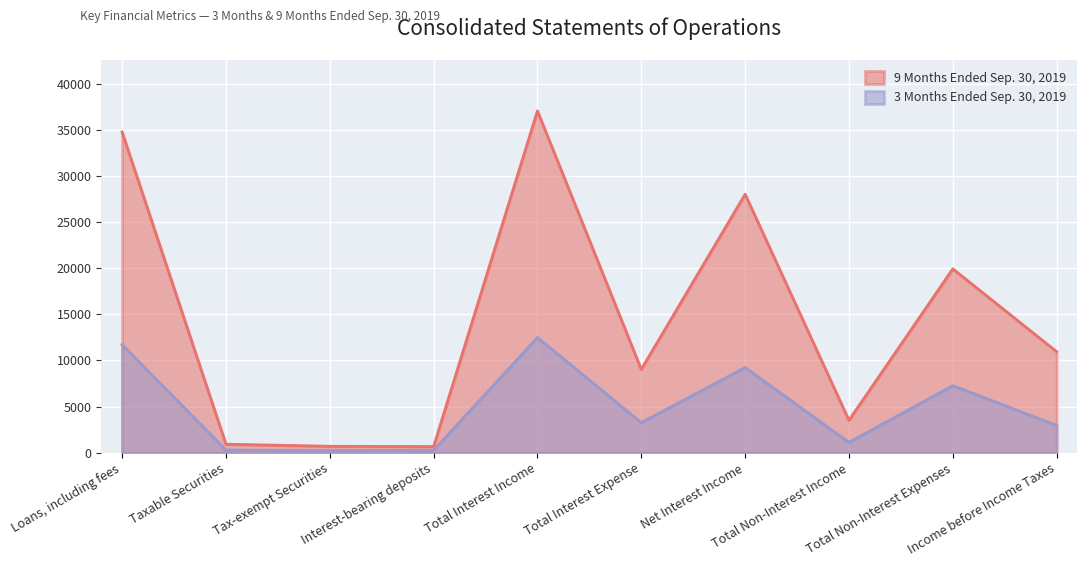

How many lines are shown in the chart?

2